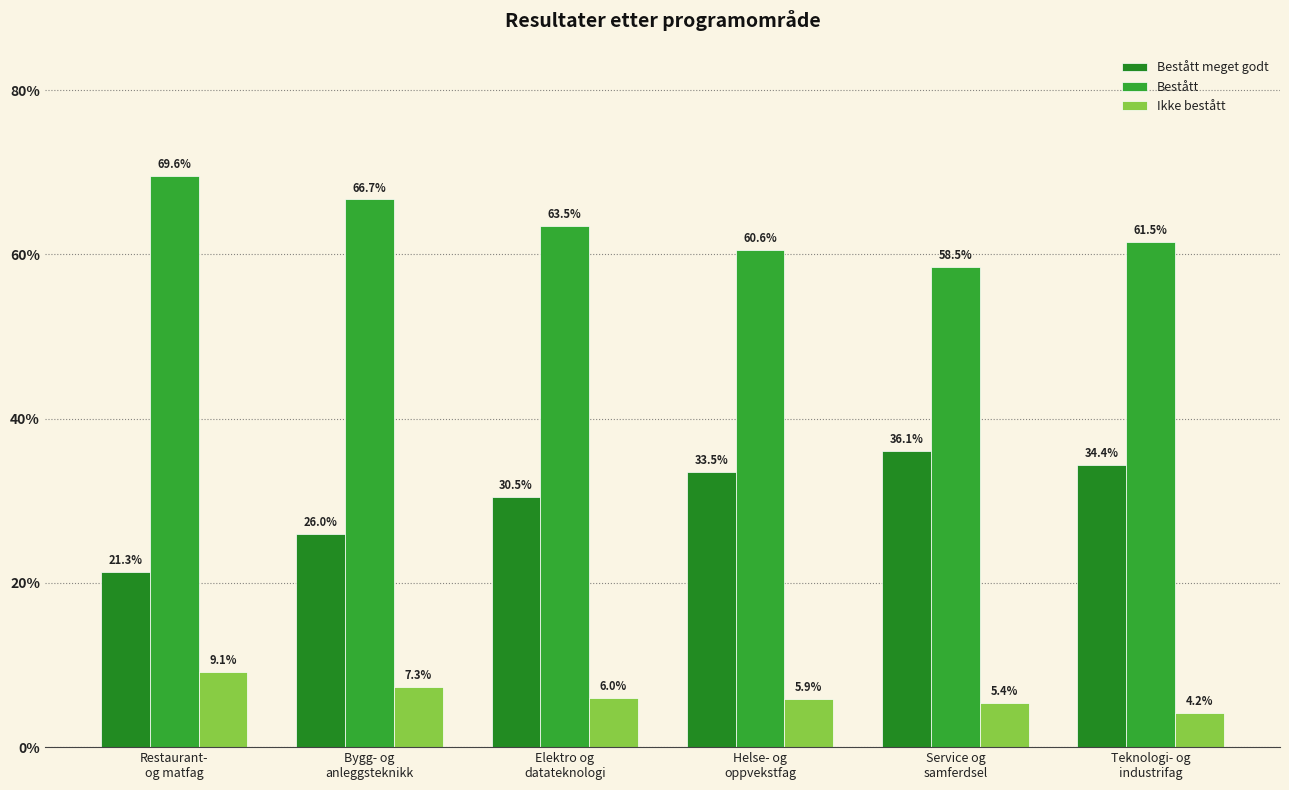

Read the Ikke bestått value at Helse- og
oppvekstfag.

5.9